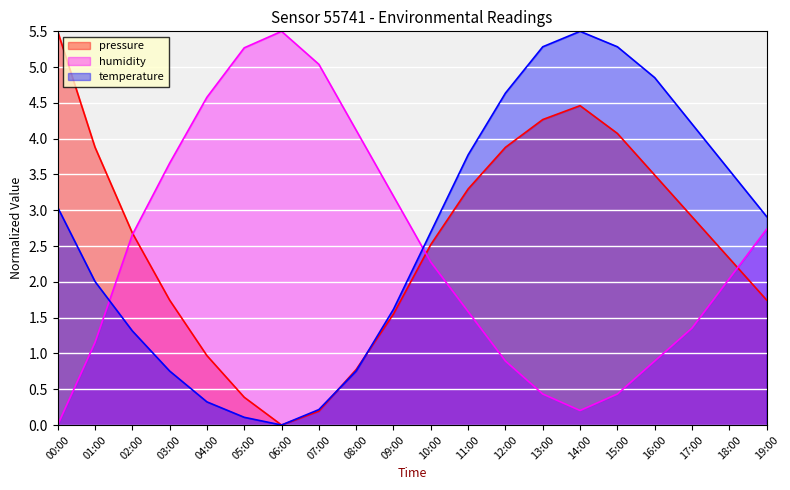

At which category does the chart reach its minimum across all series?

06:00